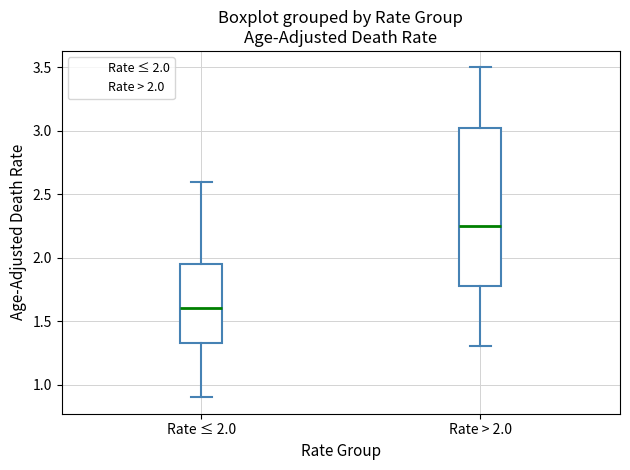

Where does the upper whisker of the box for Rate ≤ 2.0 end on the y-axis? The values are not printed on the chart, so give them approximately, as read against the axis.

2.60